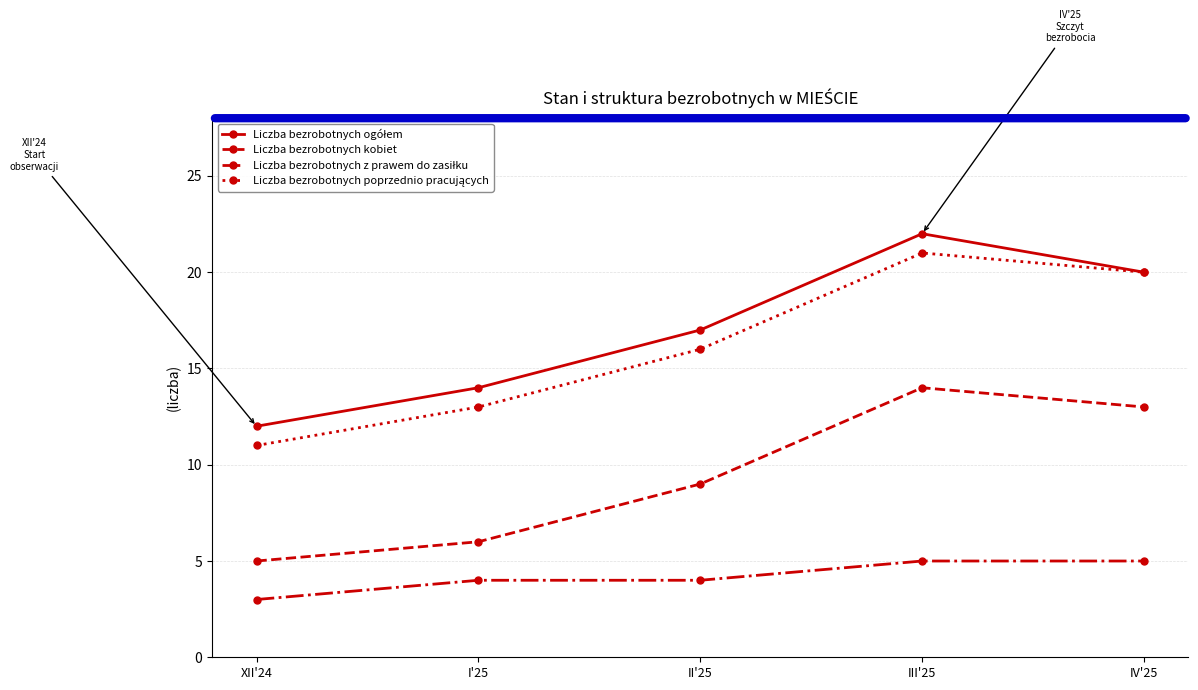

What is the label of the 3rd point from the left?

II'25